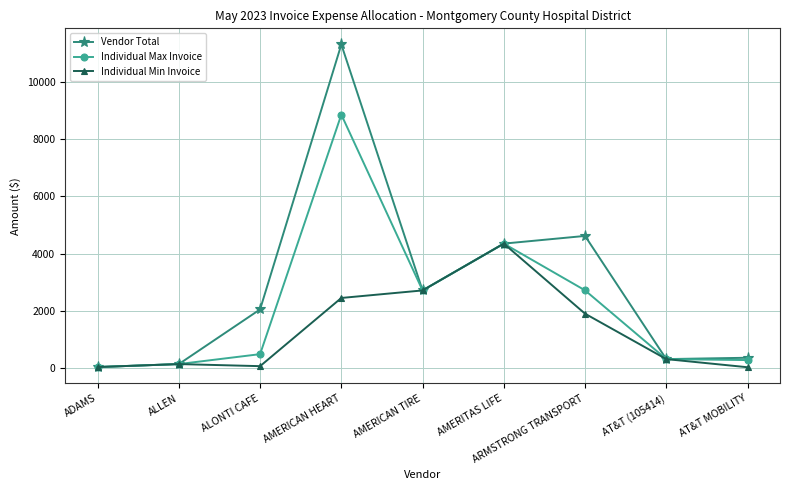

What is the approximate value of Individual Max Invoice at AMERITAS LIFE?

4346.8